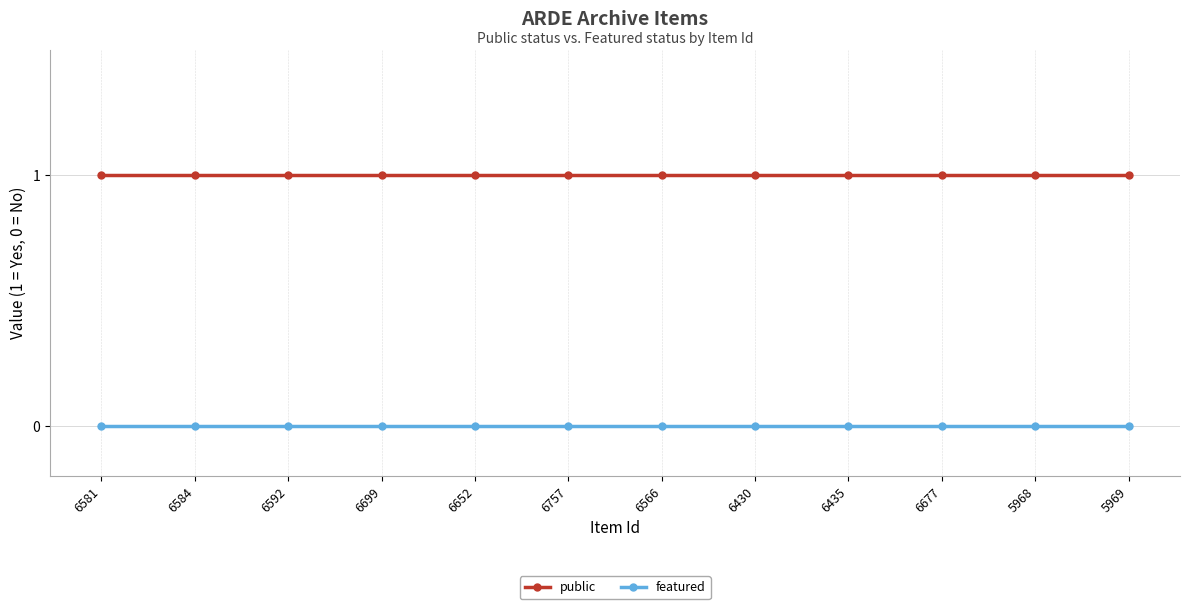

List the series in order of their overall mean, highest first.

public, featured